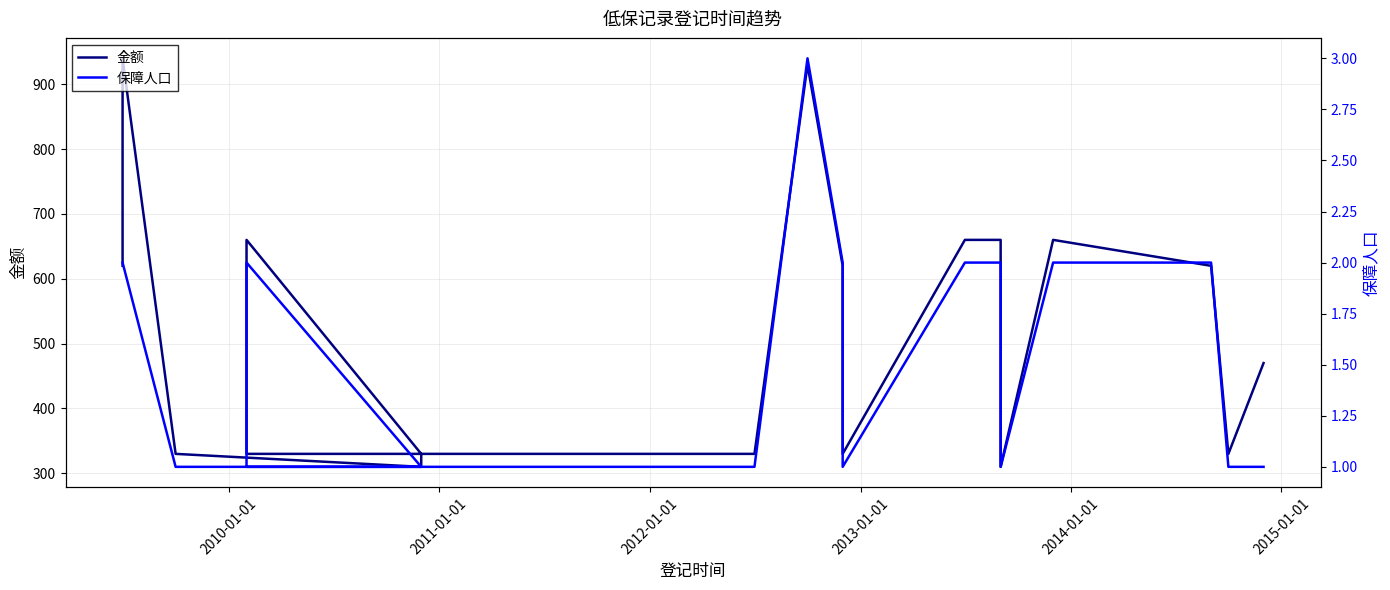

How many data points in 金额 are above 470?

9